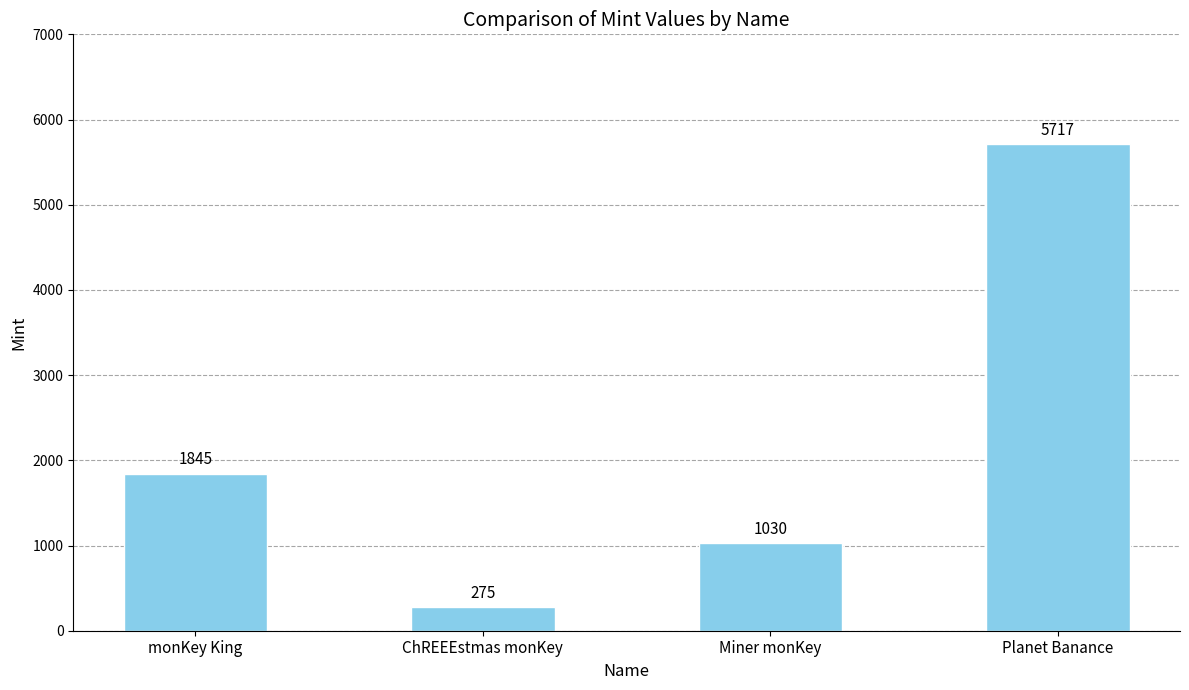

What is the label of the 4th bar from the right?

monKey King